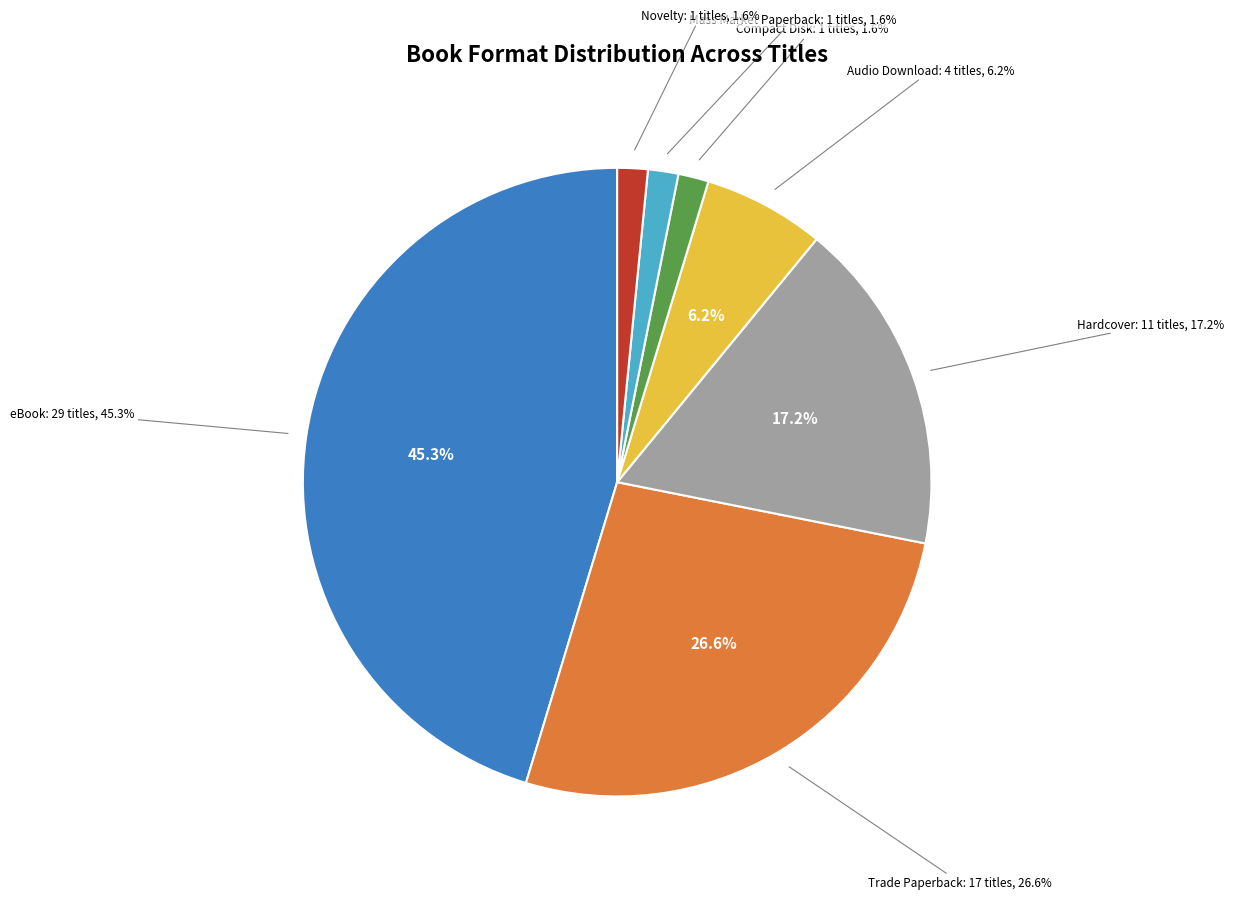

Does Compact Disk represent more than half of the total?

No